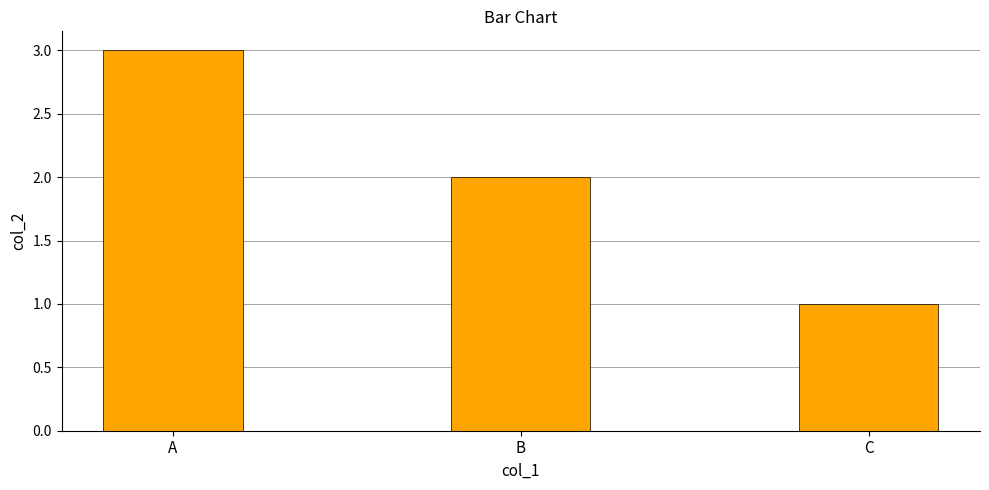

What is the greatest value displayed?

3